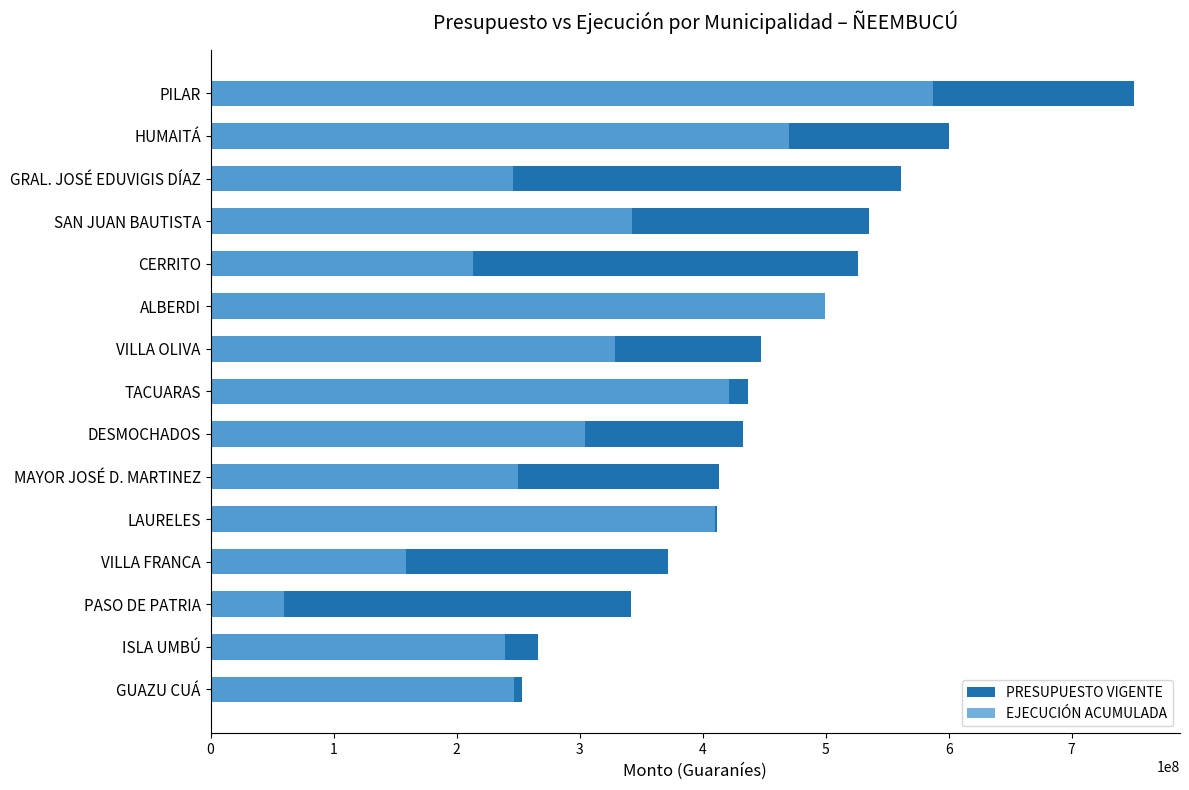

What are all the series names shown in the legend?

PRESUPUESTO VIGENTE, EJECUCIÓN ACUMULADA